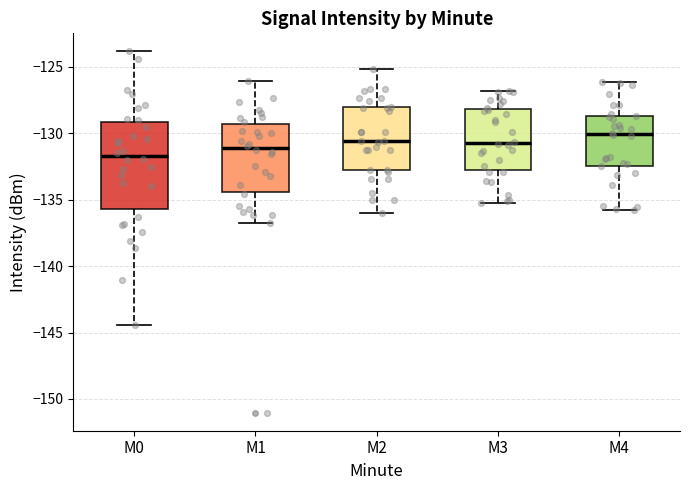

Where is the lower edge of the box for M4 on the y-axis? The values are not printed on the chart, so give them approximately, as read against the axis.

-132.5